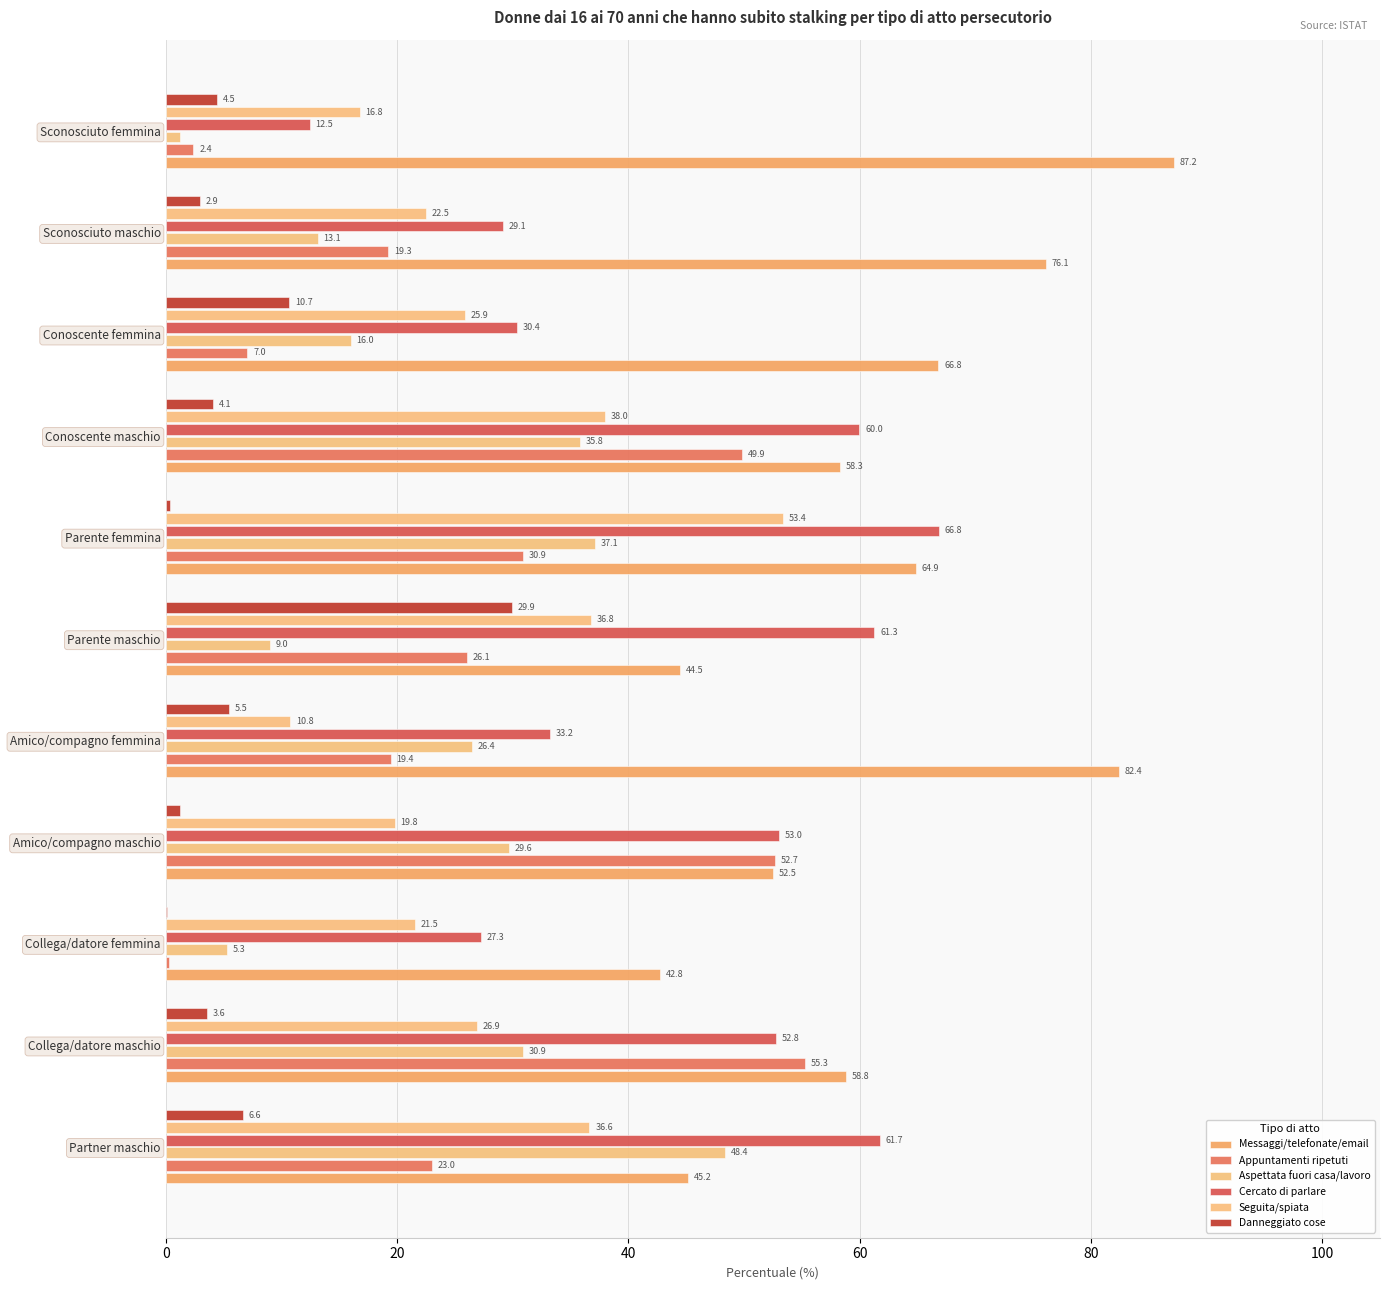

Which series has the largest total across all categories?

Messaggi/telefonate/email